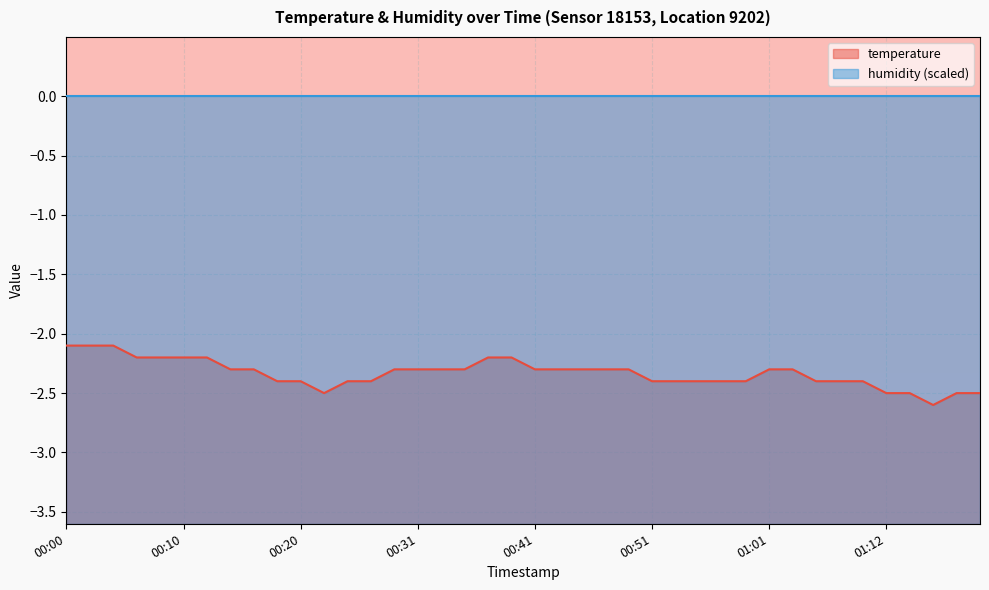

Reading right to left, list all the values displayed in this chart.

-2.5	-2.5	-2.6	-2.5	-2.5	-2.4	-2.4	-2.4	-2.3	-2.3	-2.4	-2.4	-2.4	-2.4	-2.4	-2.3	-2.3	-2.3	-2.3	-2.3	-2.2	-2.2	-2.3	-2.3	-2.3	-2.3	-2.4	-2.4	-2.5	-2.4	-2.4	-2.3	-2.3	-2.2	-2.2	-2.2	-2.2	-2.1	-2.1	-2.1